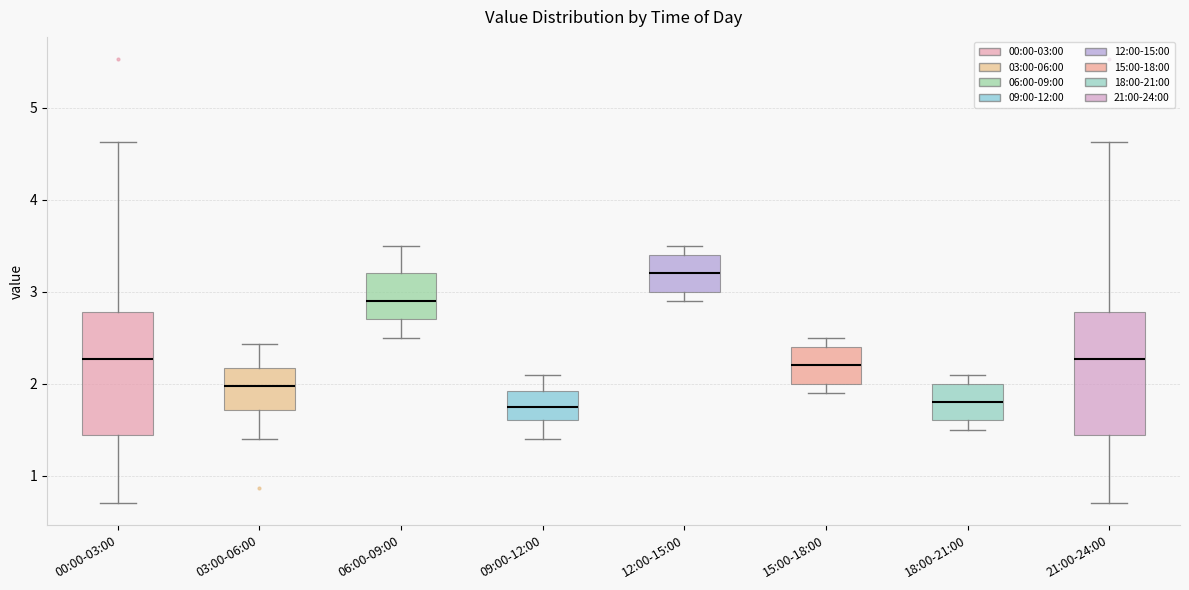

Reading left to right, transcribe this box plot: for each box, give where its median line is, the range the box spans, and where its two whiskers end, as read against the y-axis. The values are not printed on the chart, so give them approximately, as read against the axis.

00:00-03:00: median 2.3, box 1.4 to 2.8, whiskers 0.7 to 4.6
03:00-06:00: median 2.0, box 1.7 to 2.2, whiskers 1.4 to 2.4
06:00-09:00: median 2.9, box 2.7 to 3.2, whiskers 2.5 to 3.5
09:00-12:00: median 1.8, box 1.6 to 1.9, whiskers 1.4 to 2.1
12:00-15:00: median 3.2, box 3.0 to 3.4, whiskers 2.9 to 3.5
15:00-18:00: median 2.2, box 2.0 to 2.4, whiskers 1.9 to 2.5
18:00-21:00: median 1.8, box 1.6 to 2.0, whiskers 1.5 to 2.1
21:00-24:00: median 2.3, box 1.4 to 2.8, whiskers 0.7 to 4.6